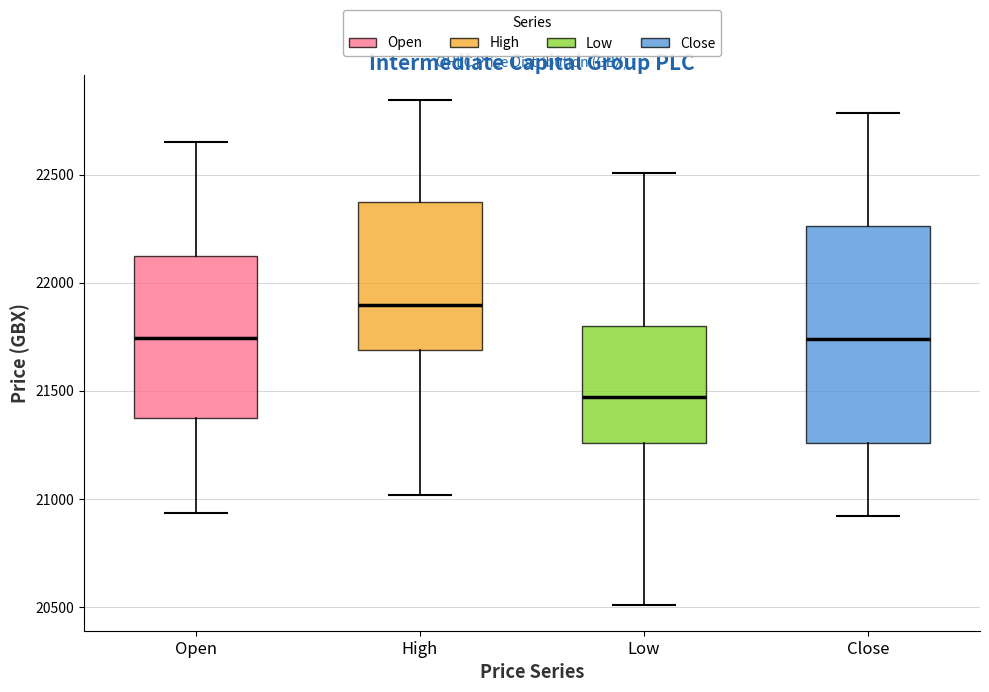

Which box has the highest median line?

High